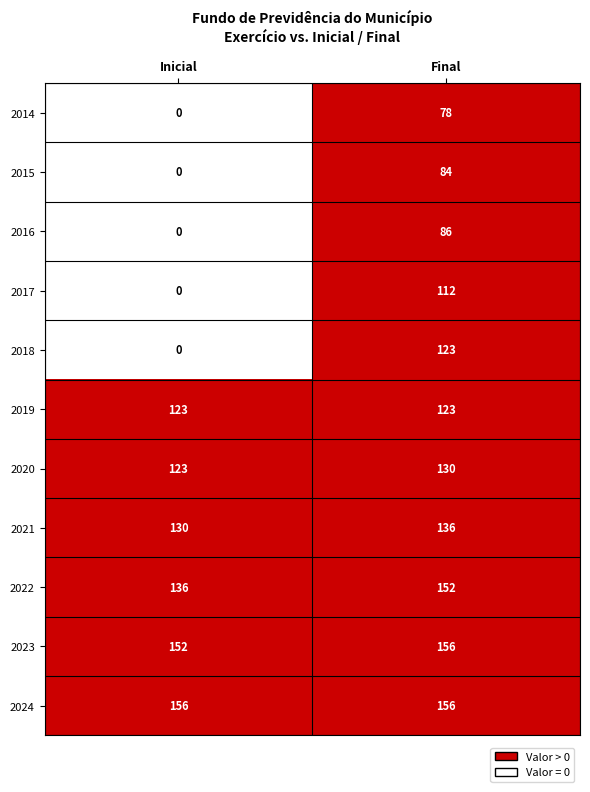

Which series has the largest range (max minus min)?

2018